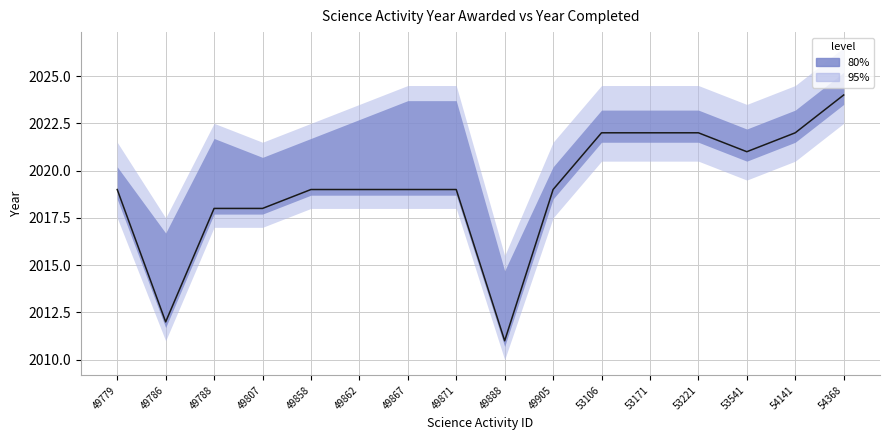

How many points are lower than both their immediate neighbors (excluding endpoints)?

3